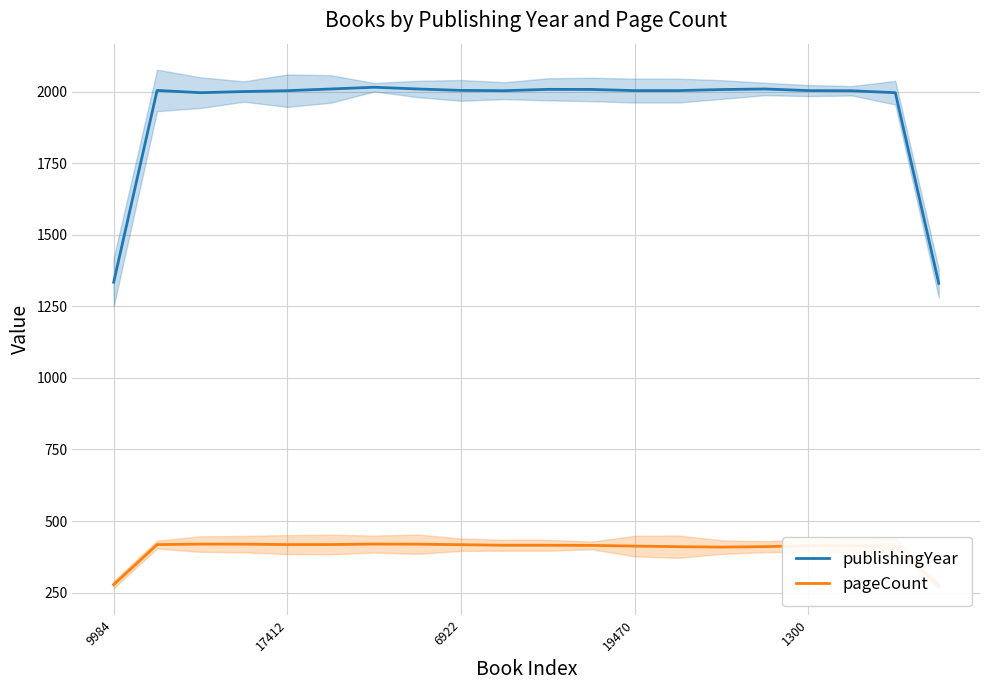

The publishingYear series shows 3152.7 at 13. True or false?

False